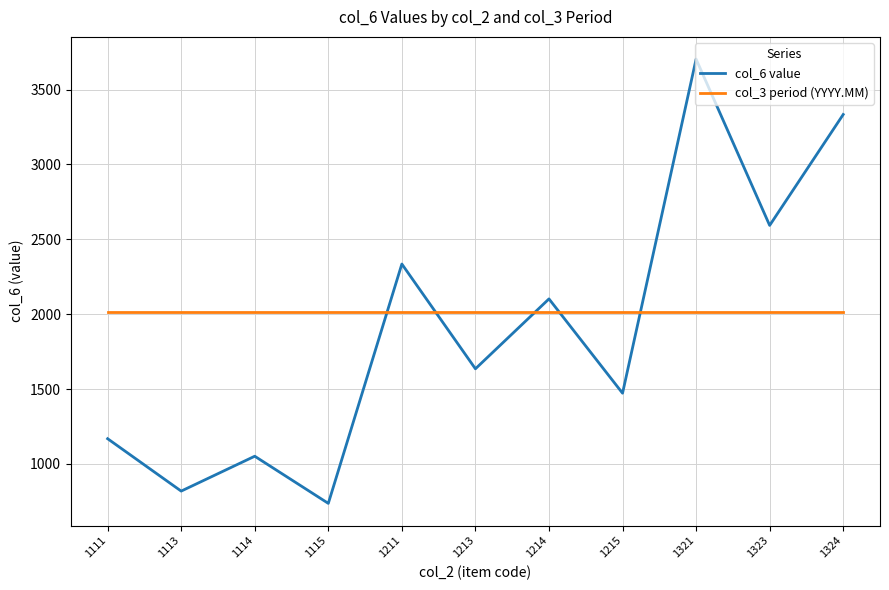

What is the minimum value shown in the chart?

736.0